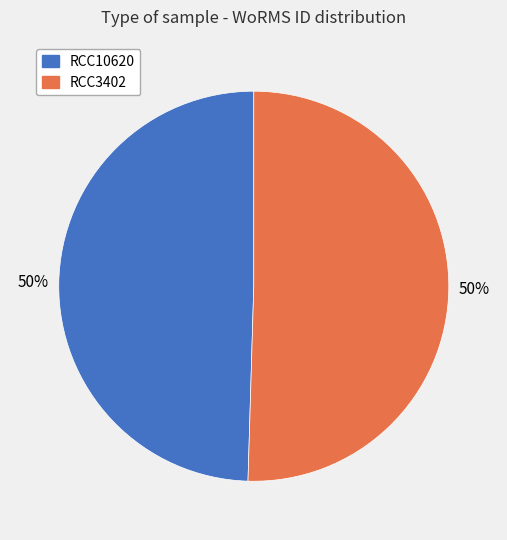

How many slices are in this pie chart?

2